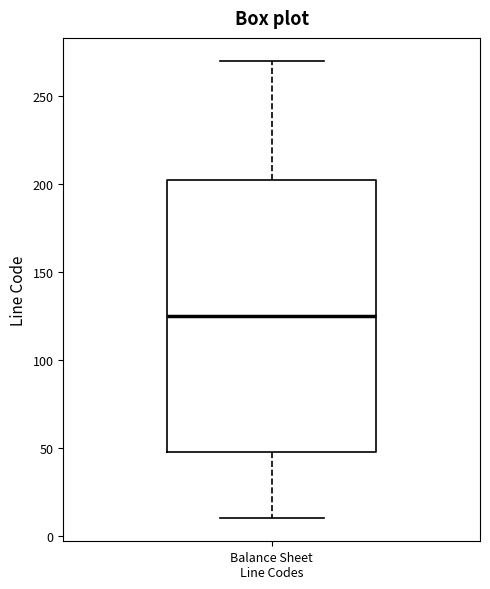

Read this box plot against the y-axis: the position of the median line, the range covered by the box, and the ends of both whiskers. The values are not printed on the chart, so give them approximately, as read against the axis.

median 125, box 50 to 205, whiskers 10 to 270